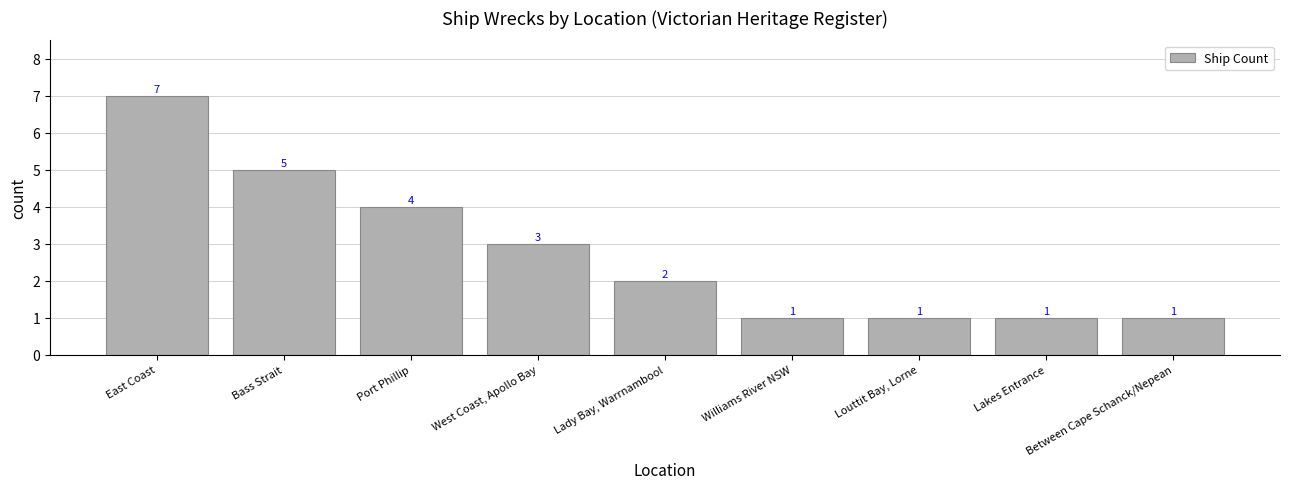

The value at Lady Bay, Warrnambool is 2. True or false?

True